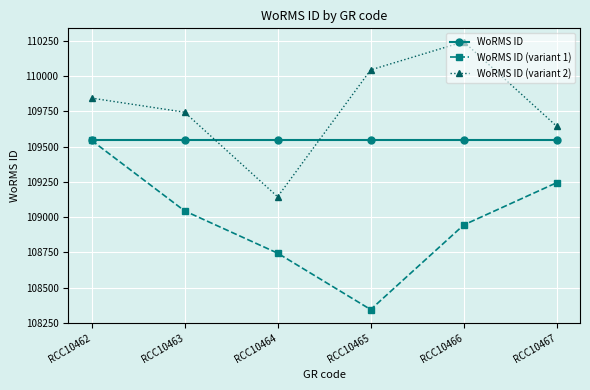

True or false: WoRMS ID (variant 2) and WoRMS ID (variant 1) intersect in this chart.

False